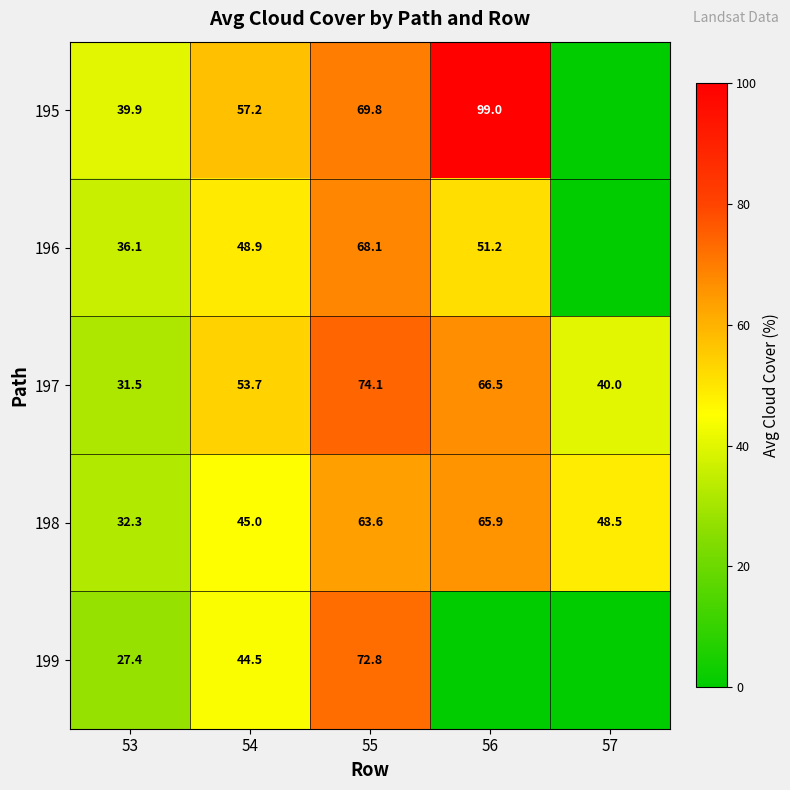

What is the minimum value for 197?

31.5